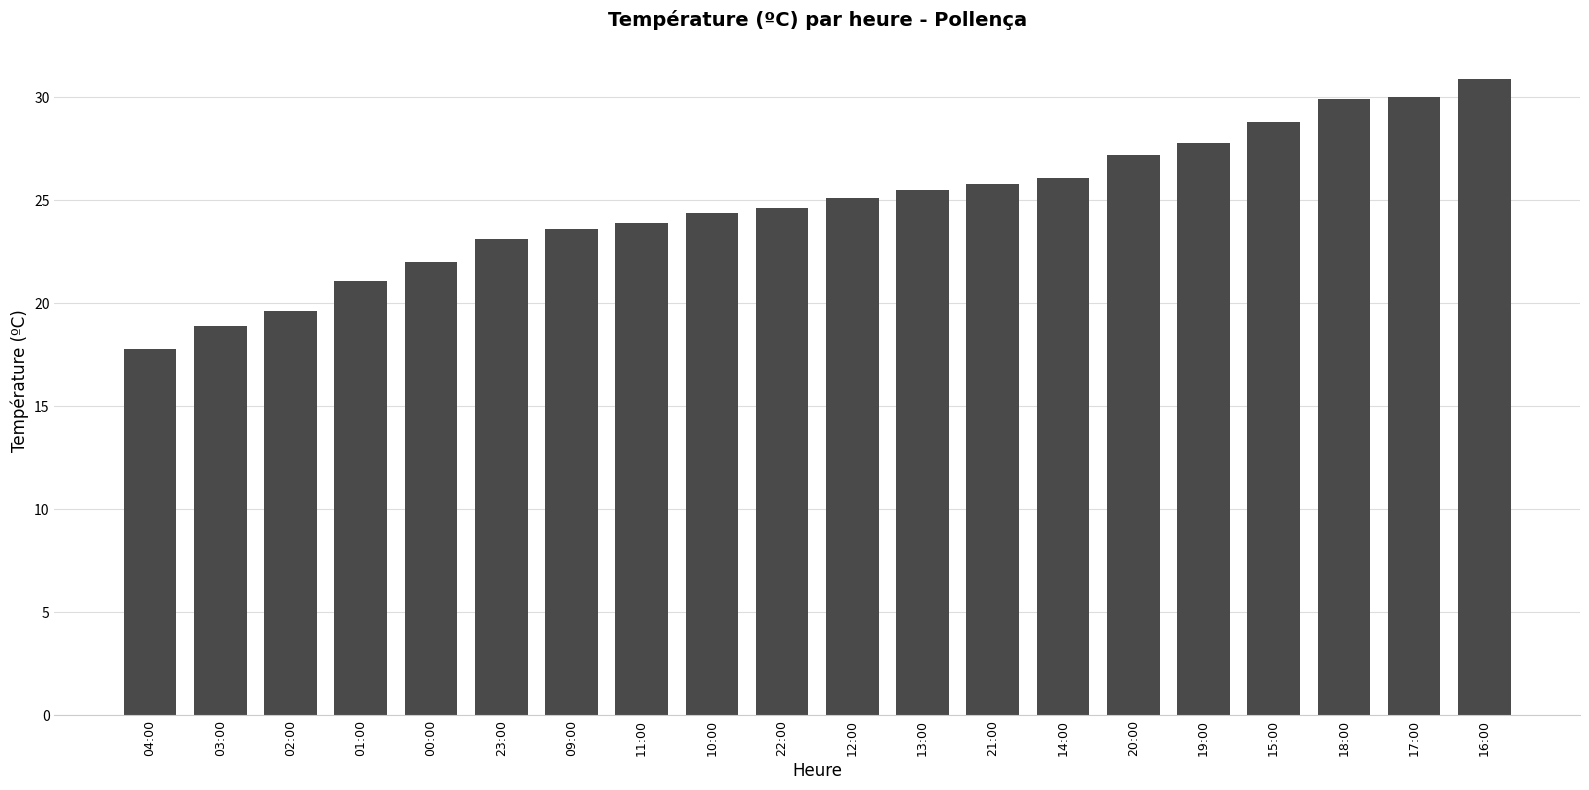

What is the difference between the second highest and second lowest values?

11.1